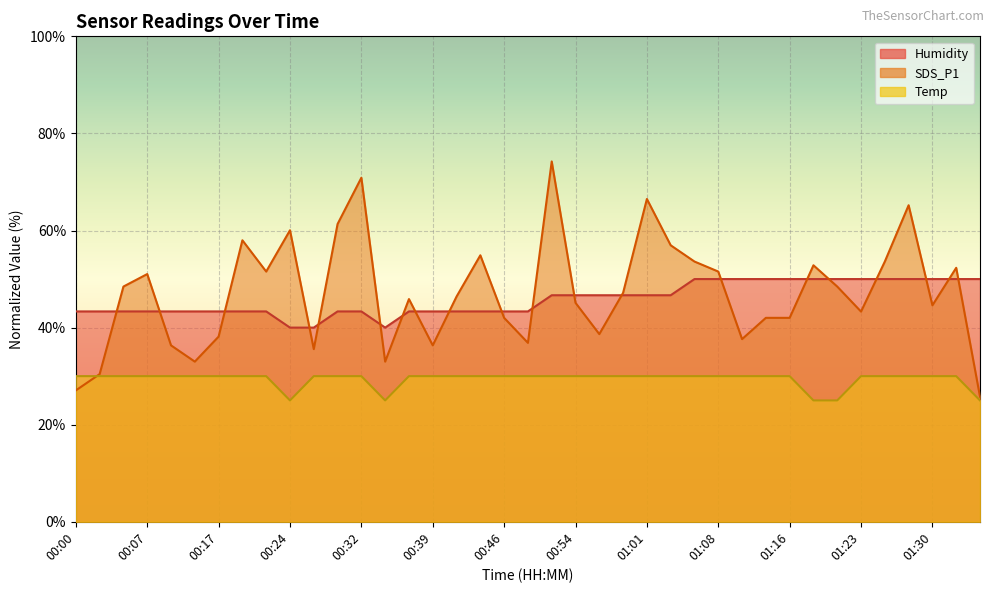

Between 00:02 and 01:30, which series saw the biggest shift?

SDS_P1